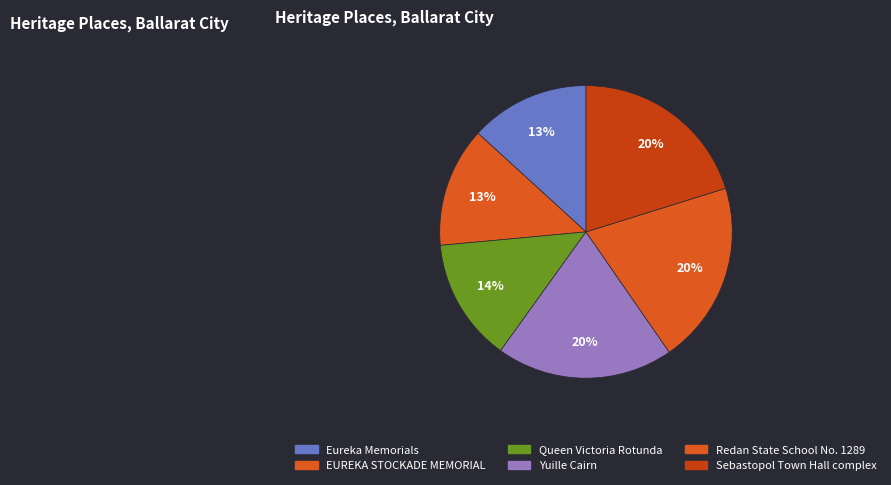

To the nearest percent, what percentage of the pie is Redan State School No. 1289?

20%